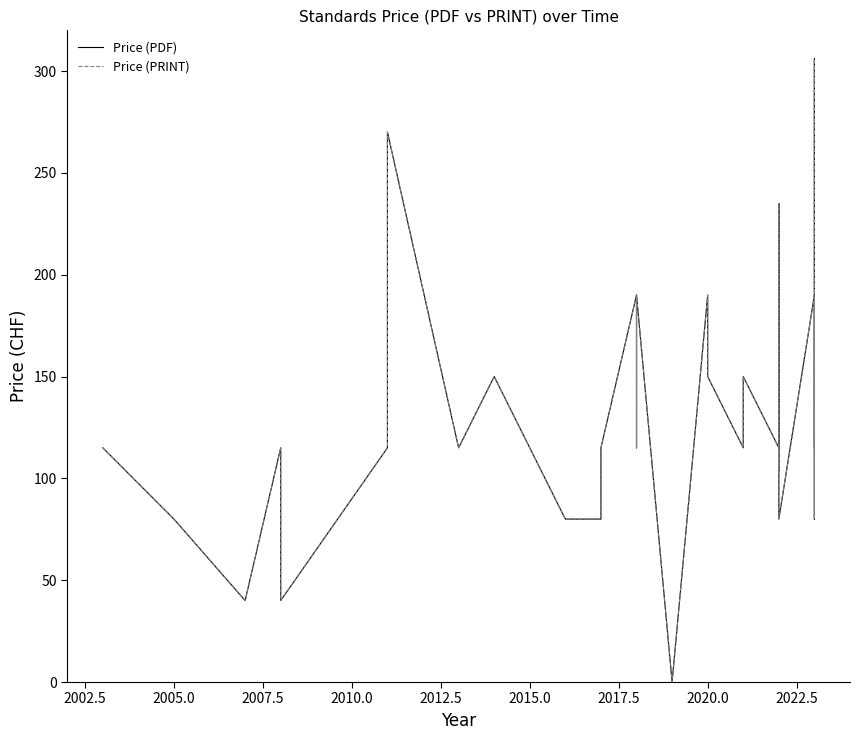

How many lines are shown in the chart?

2